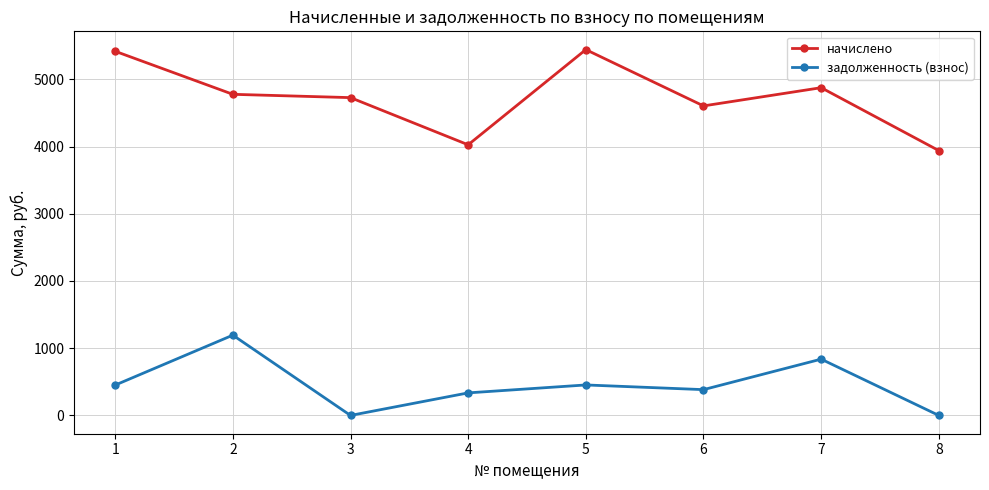

In задолженность (взнос), how many points are higher than both neighbors (excluding endpoints)?

3